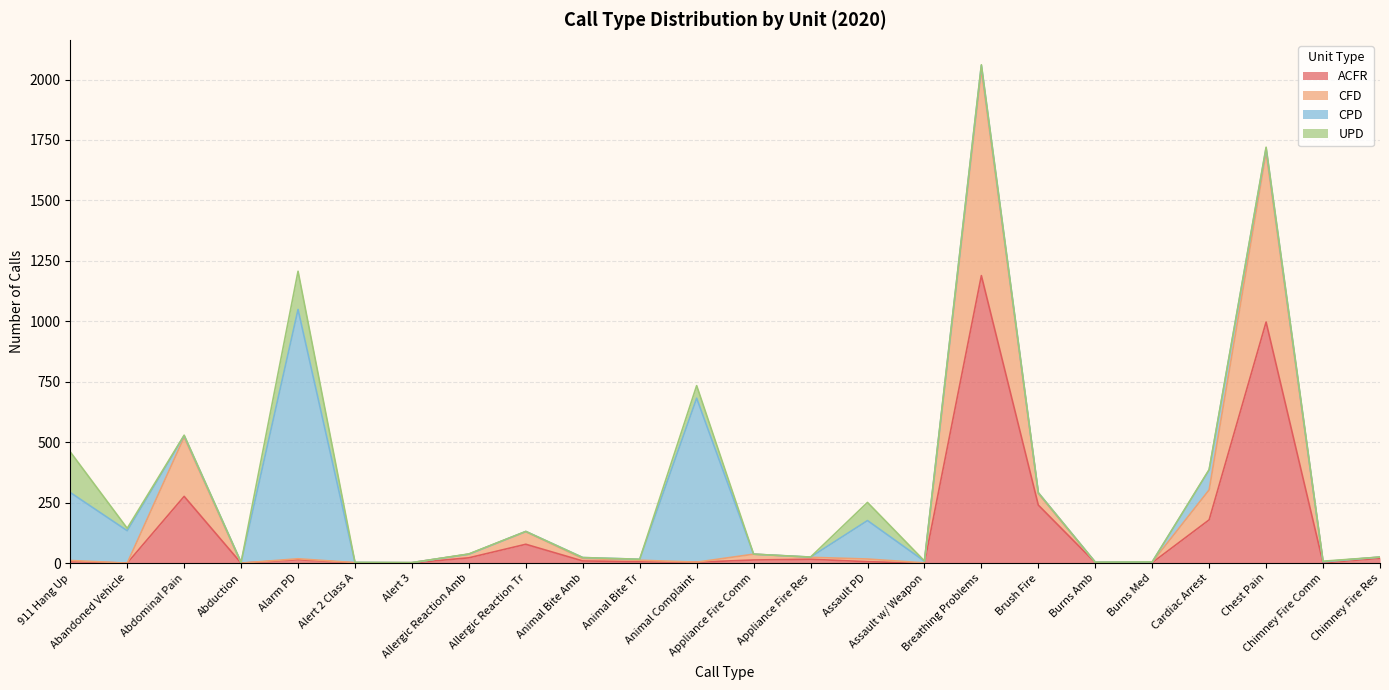

What position from the right is Assault w/ Weapon?

9